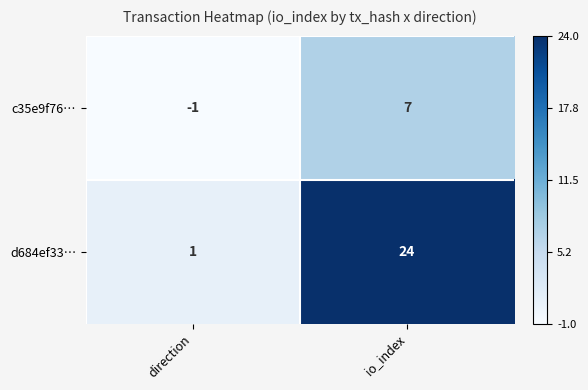

The c35e9f76… series shows 2 at io_index. True or false?

False